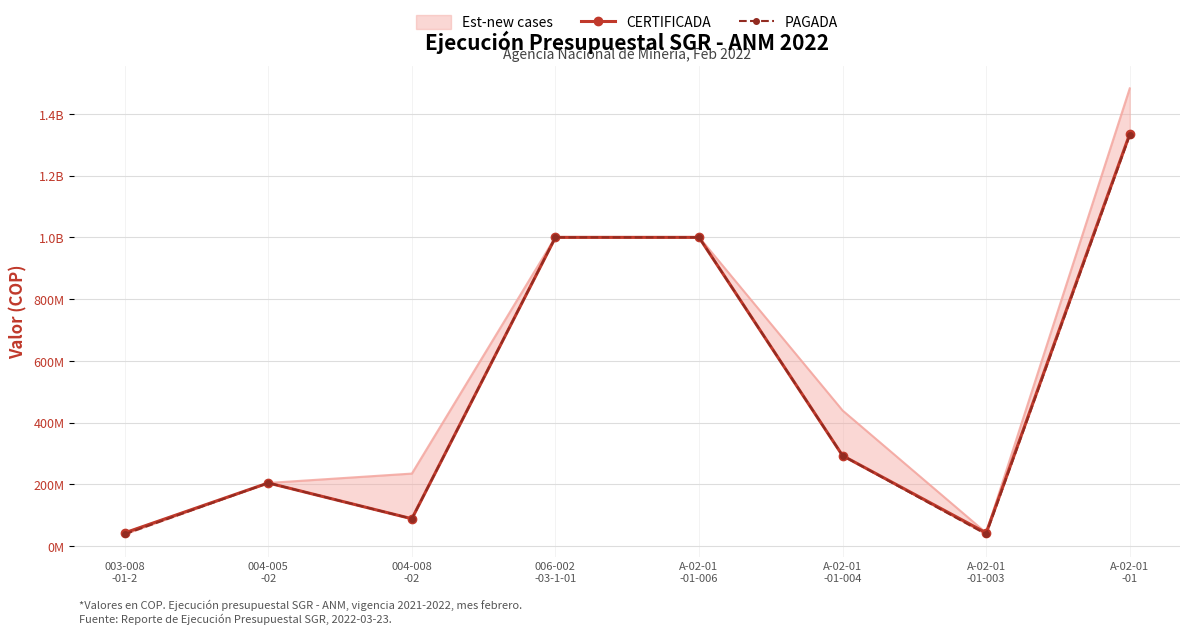

At which label is CERTIFICADA closest to 688949688?

006-002
-03-1-01